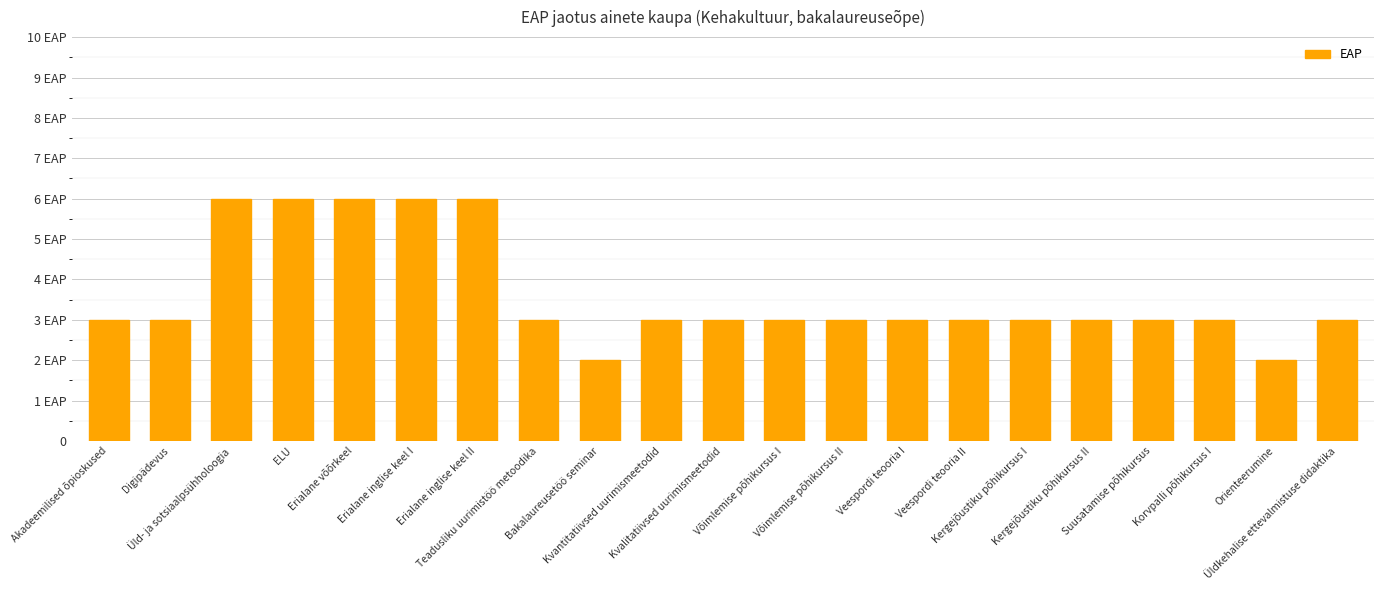

What is the difference between the maximum and minimum values?

4